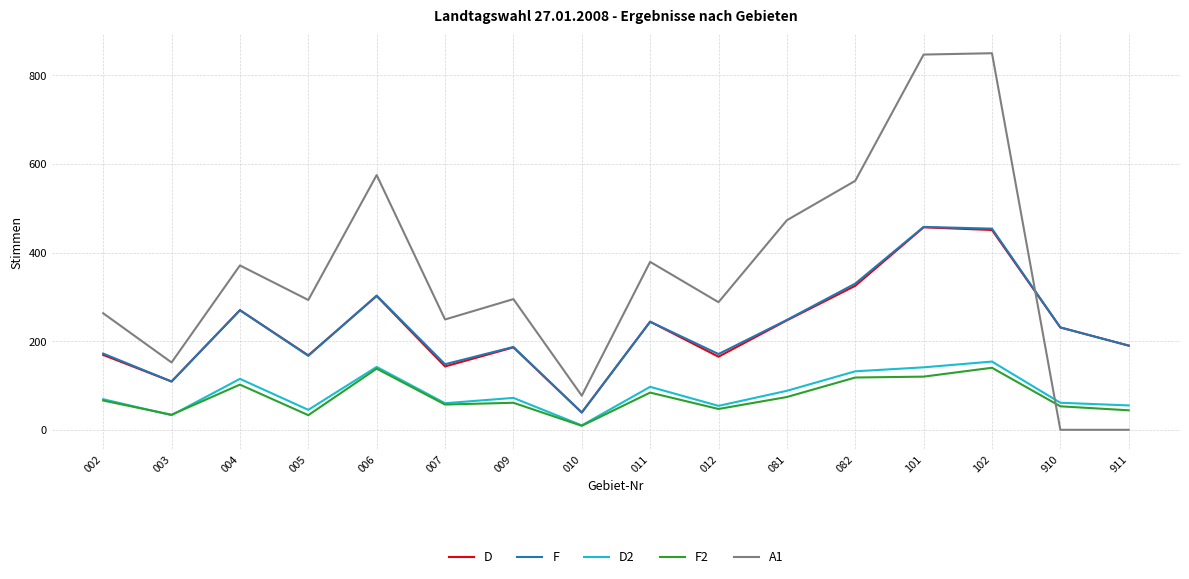

Which series has the largest range (max minus min)?

A1